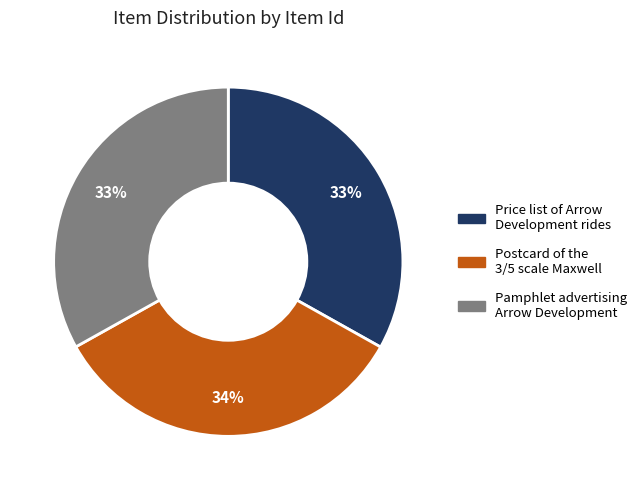

To the nearest percent, what is the difference between the largest and smallest slice percentages?

1%